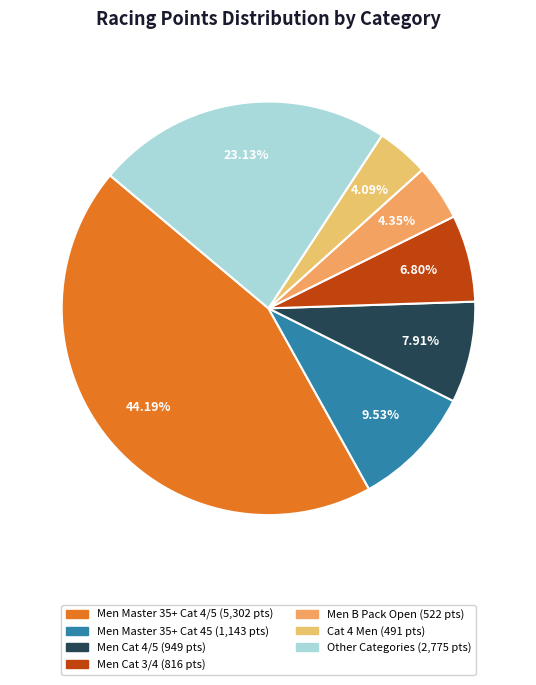

How many slices are in this pie chart?

7